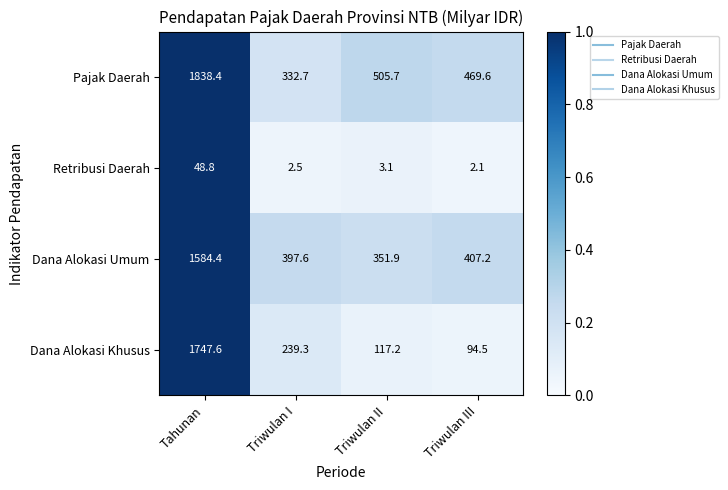

Reading left to right, list all the values displayed in this chart.

Pajak Daerah: Tahunan=1838.4	Triwulan I=332.7	Triwulan II=505.7	Triwulan III=469.6
Retribusi Daerah: Tahunan=48.8	Triwulan I=2.5	Triwulan II=3.1	Triwulan III=2.1
Dana Alokasi Umum: Tahunan=1584.4	Triwulan I=397.6	Triwulan II=351.9	Triwulan III=407.2
Dana Alokasi Khusus: Tahunan=1747.6	Triwulan I=239.3	Triwulan II=117.2	Triwulan III=94.5